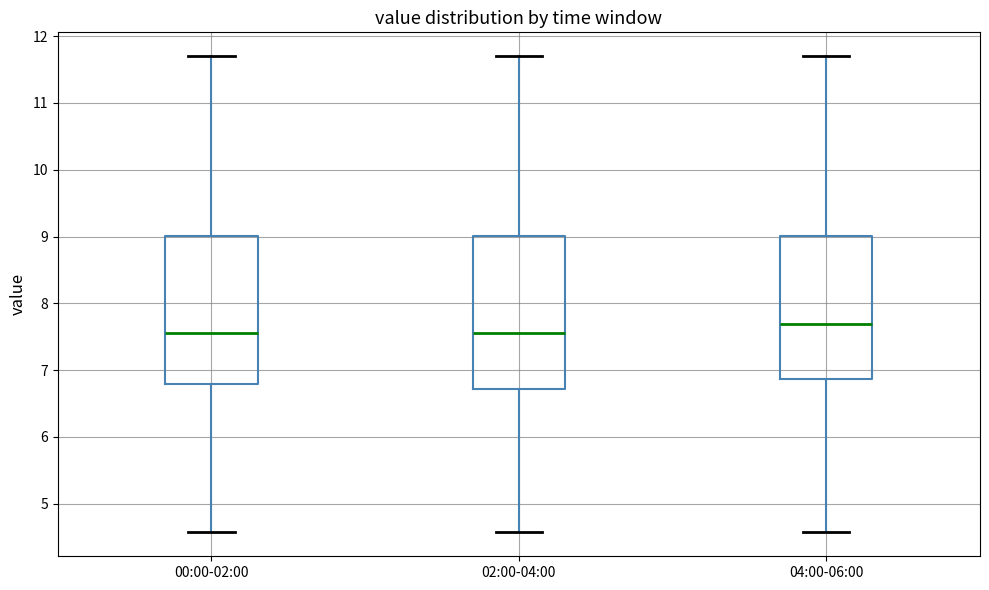

Reading left to right, transcribe this box plot: for each box, give where its median line is, the range the box spans, and where its two whiskers end, as read against the y-axis. The values are not printed on the chart, so give them approximately, as read against the axis.

00:00-02:00: median 7.6, box 6.8 to 9.0, whiskers 4.6 to 11.7
02:00-04:00: median 7.6, box 6.7 to 9.0, whiskers 4.6 to 11.7
04:00-06:00: median 7.7, box 6.9 to 9.0, whiskers 4.6 to 11.7